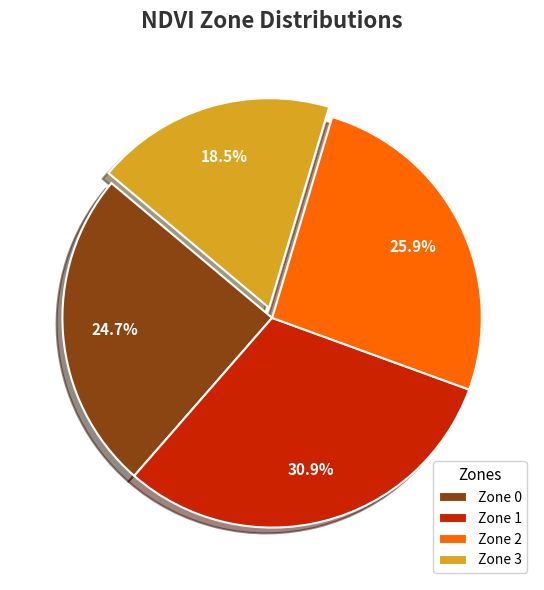

What percentage do Zone 2 and Zone 1 together represent?

56.8%